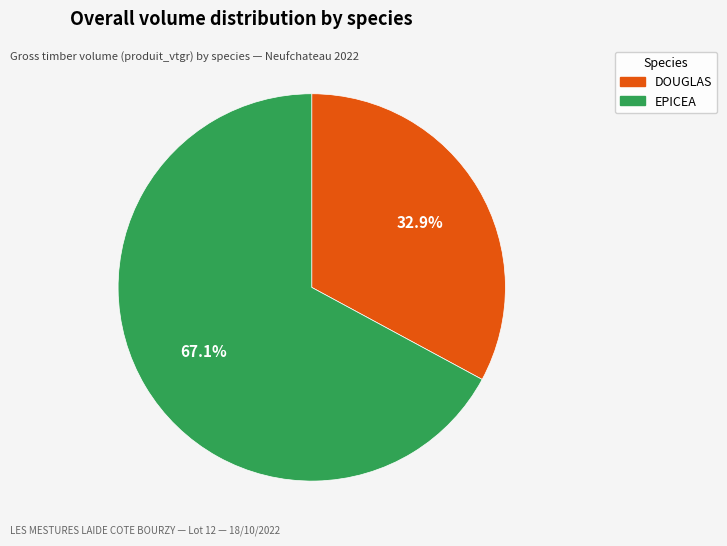

How many slices are in this pie chart?

2